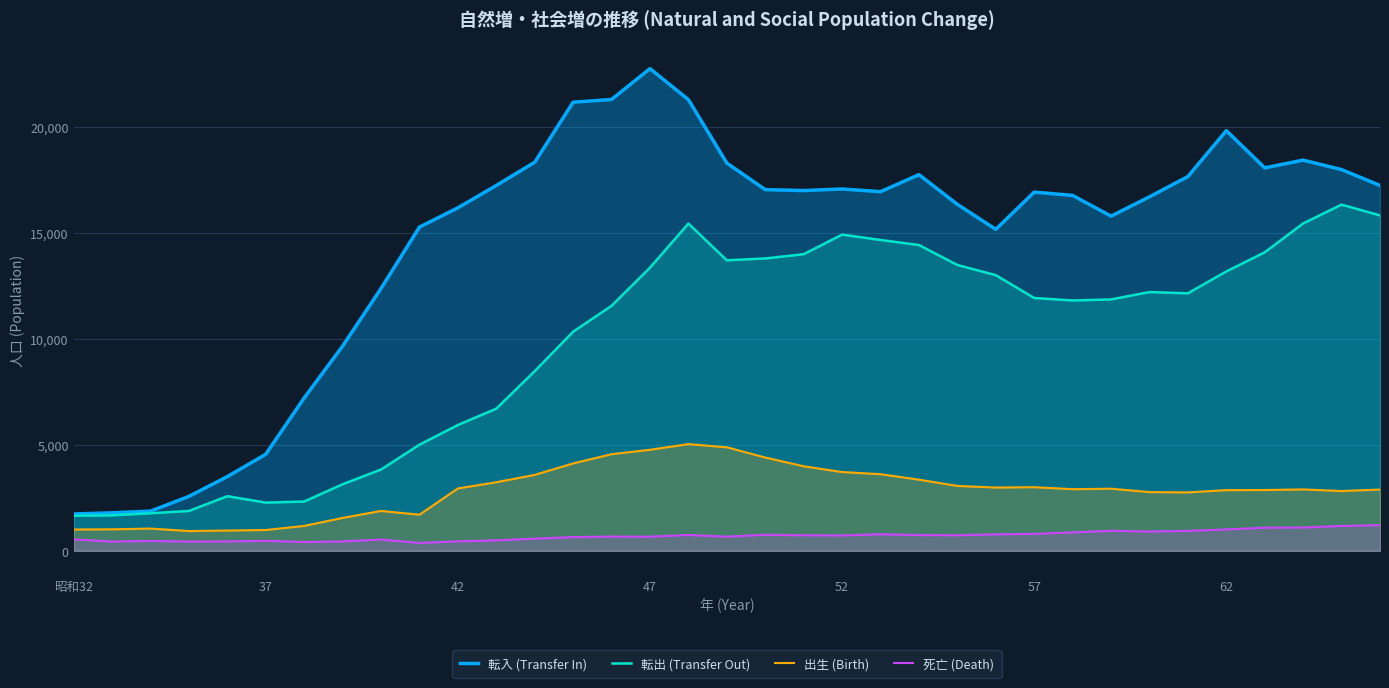

Which series has the widest spread of values?

転入 (Transfer In)